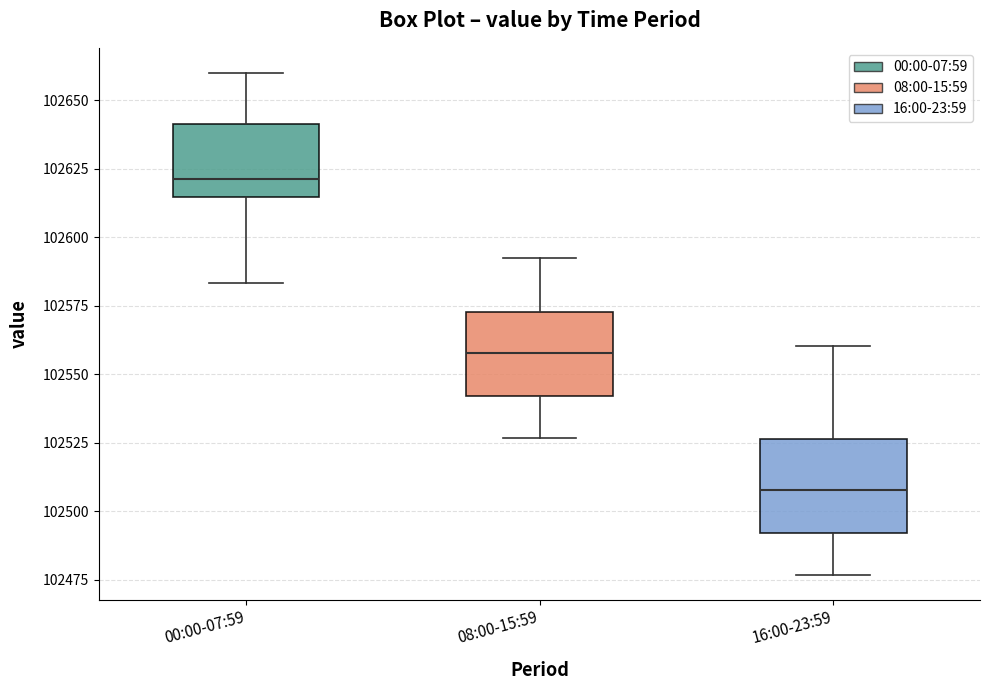

Where does the median line of the box for 08:00-15:59 sit on the y-axis? The values are not printed on the chart, so give them approximately, as read against the axis.

102560